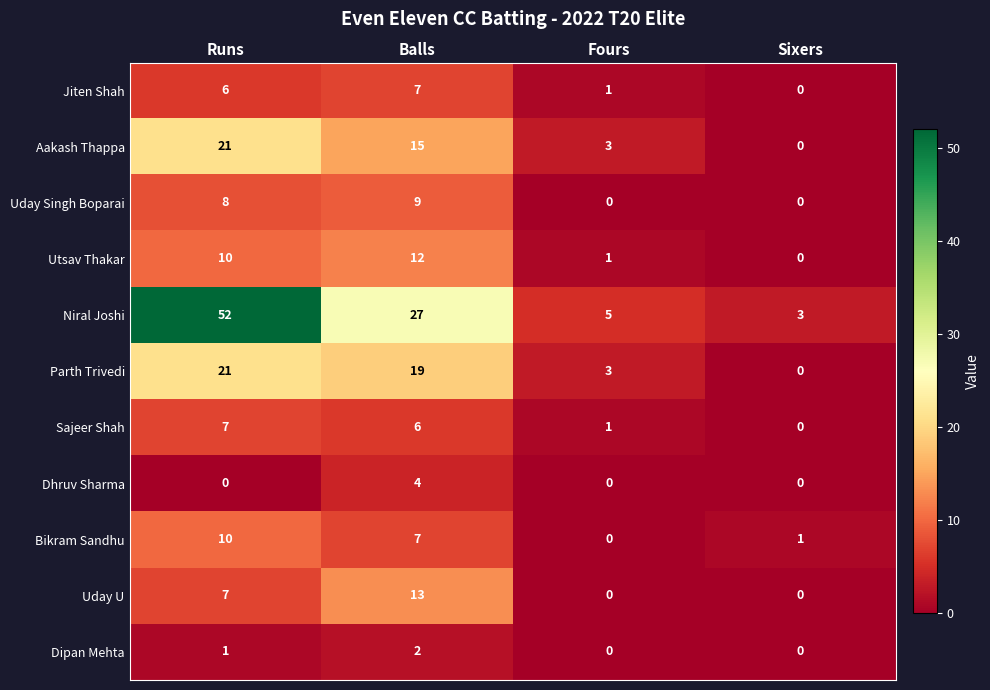

At which label does Parth Trivedi reach its peak?

Runs